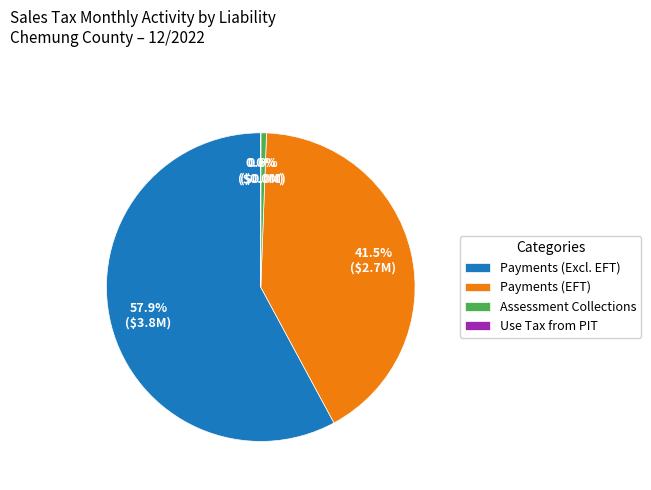

Which category has the biggest portion of the pie?

Payments (Excl. EFT)